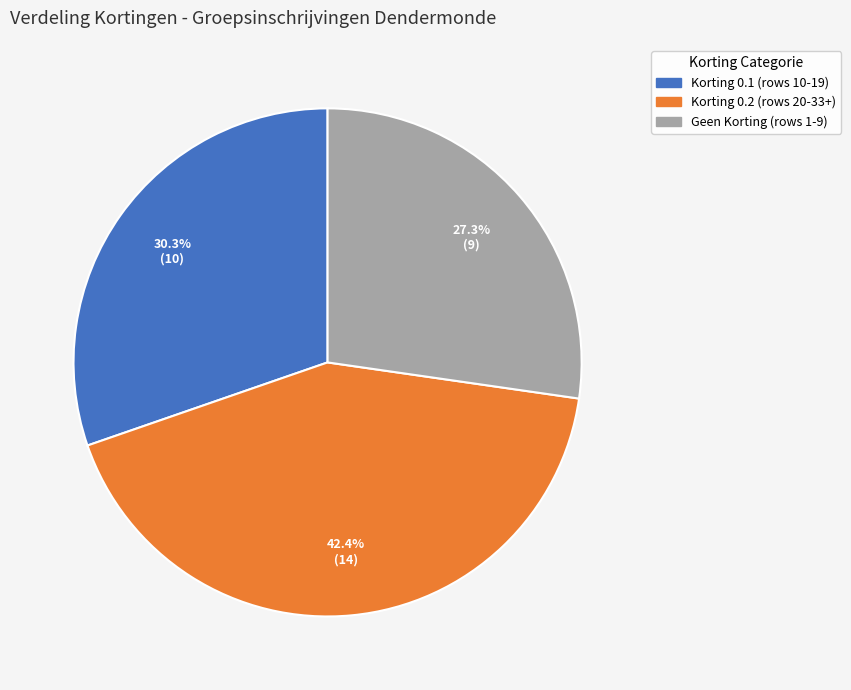

Is there any slice that represents more than half of the pie?

No